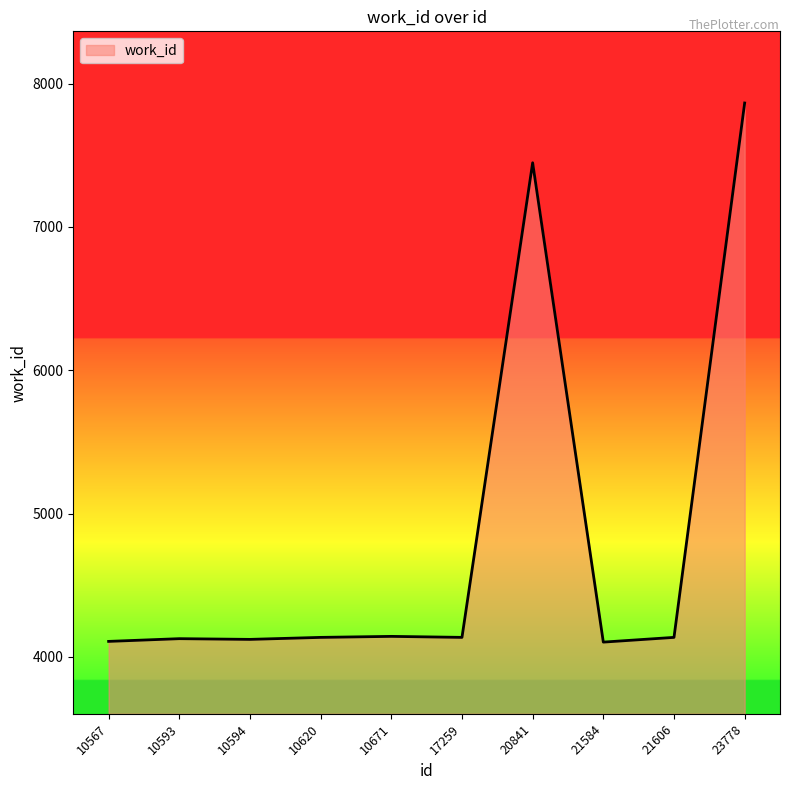

What is the maximum value shown in the chart?

7864